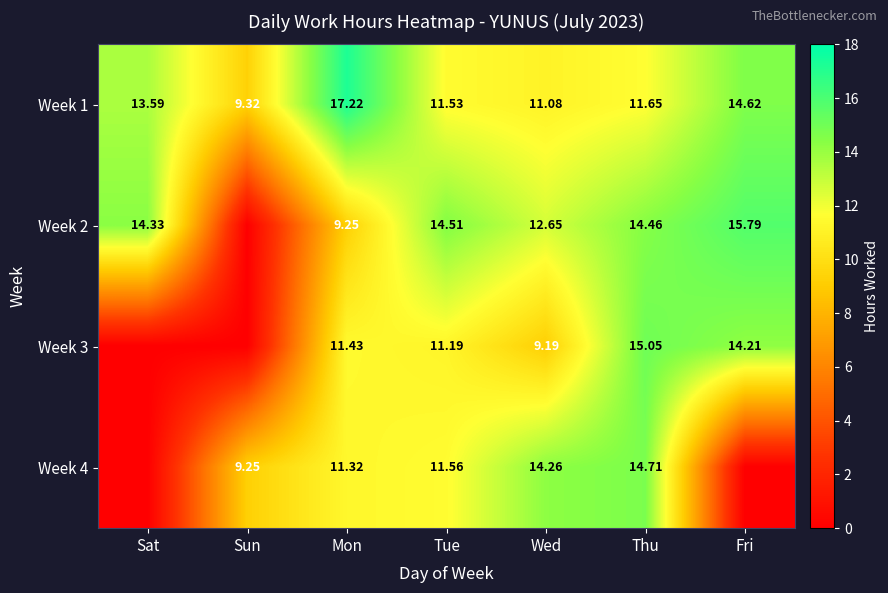

Rank the series at Thu from highest to lowest value.

Week 3, Week 4, Week 2, Week 1